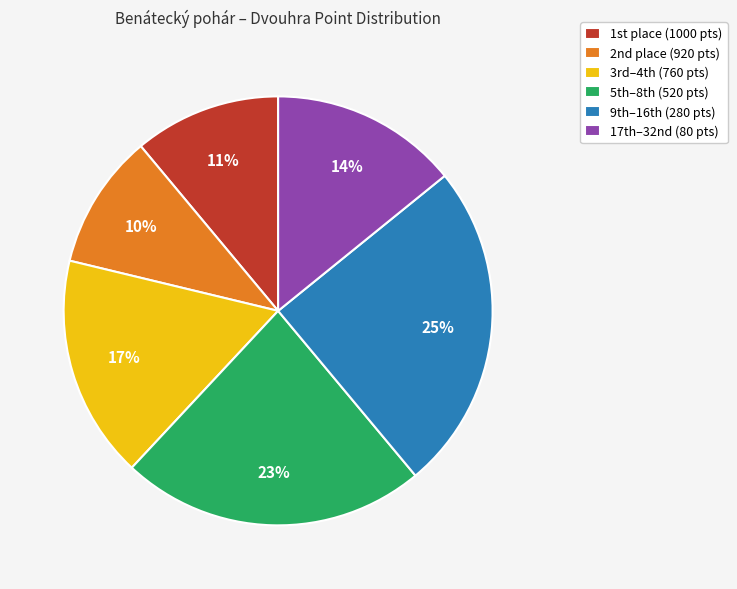

Rank the categories by value from highest to lowest.

9th–16th (280 pts), 5th–8th (520 pts), 3rd–4th (760 pts), 17th–32nd (80 pts), 1st place (1000 pts), 2nd place (920 pts)